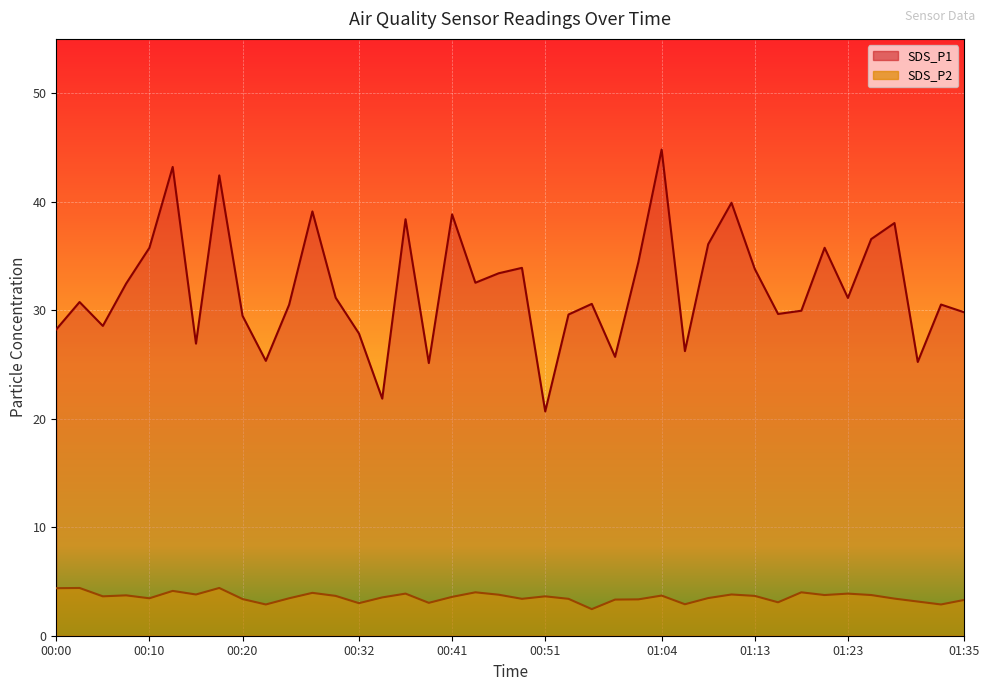

What is the greatest value displayed?

44.8